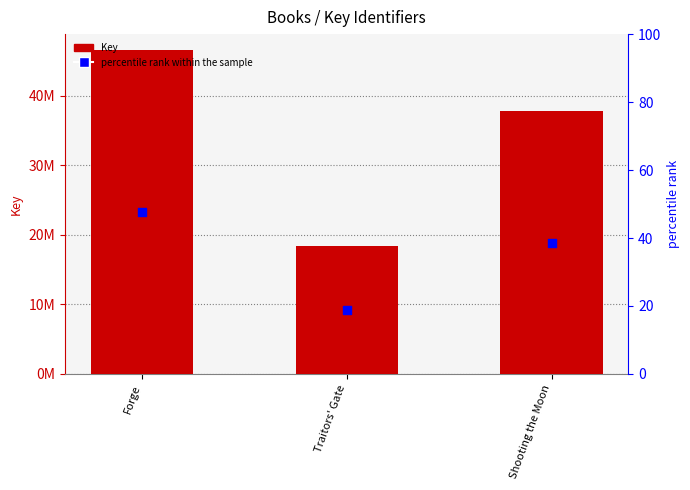

What is the total value across all series at Traitors' Gate?

27582829.5